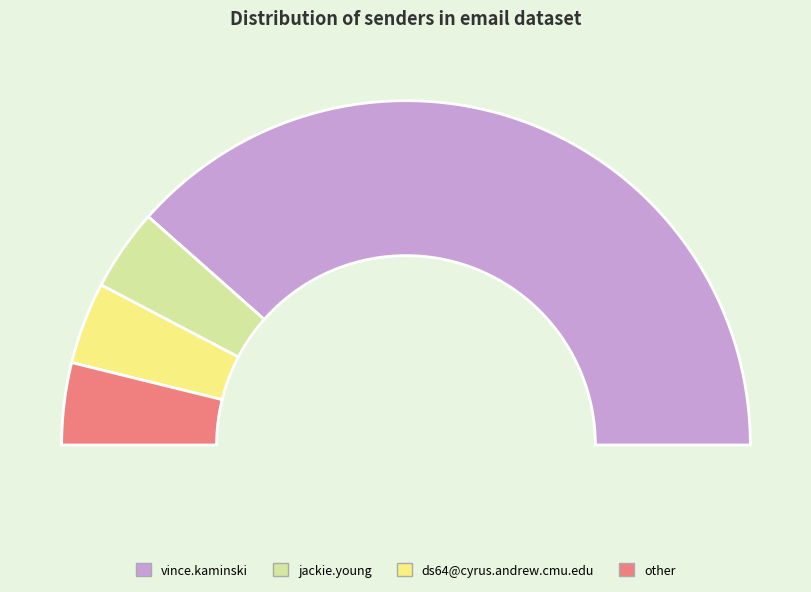

Combined, what portion of the pie is jackie.young@enron.com and vince.kaminski@enron.com?

84.6%